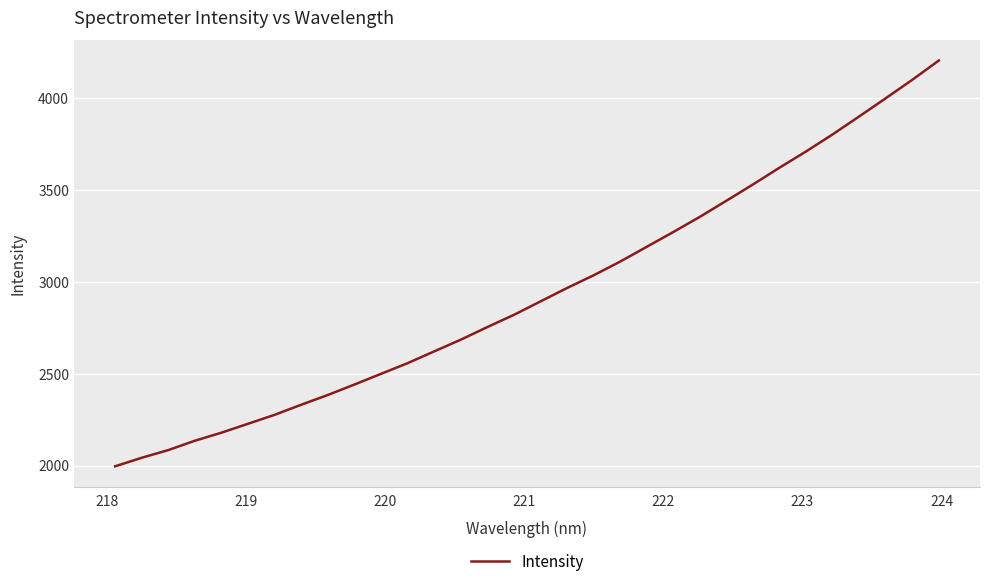

What is the greatest value displayed?

4205.8